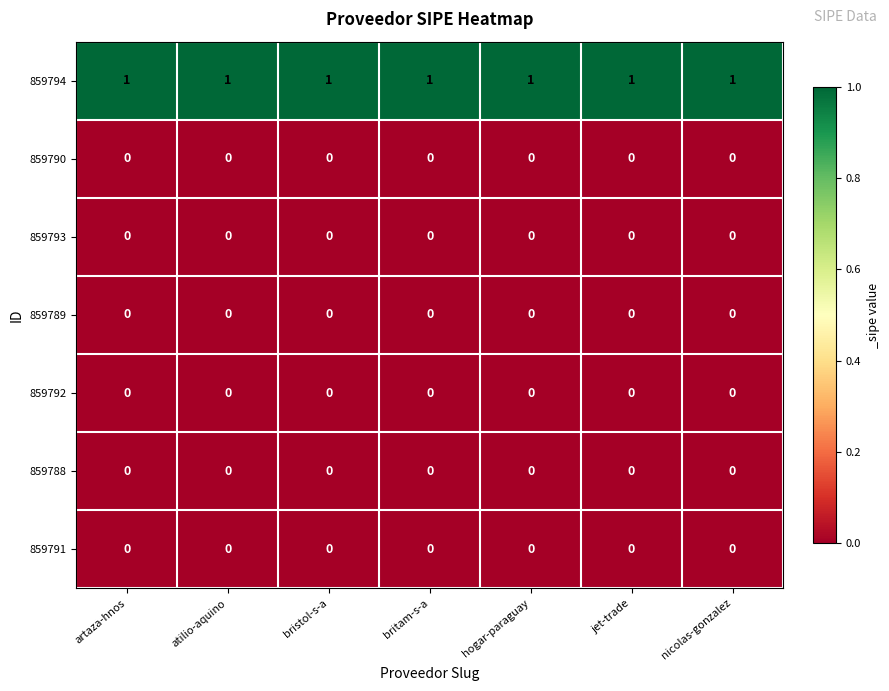

Count the number of data series in this chart.

7